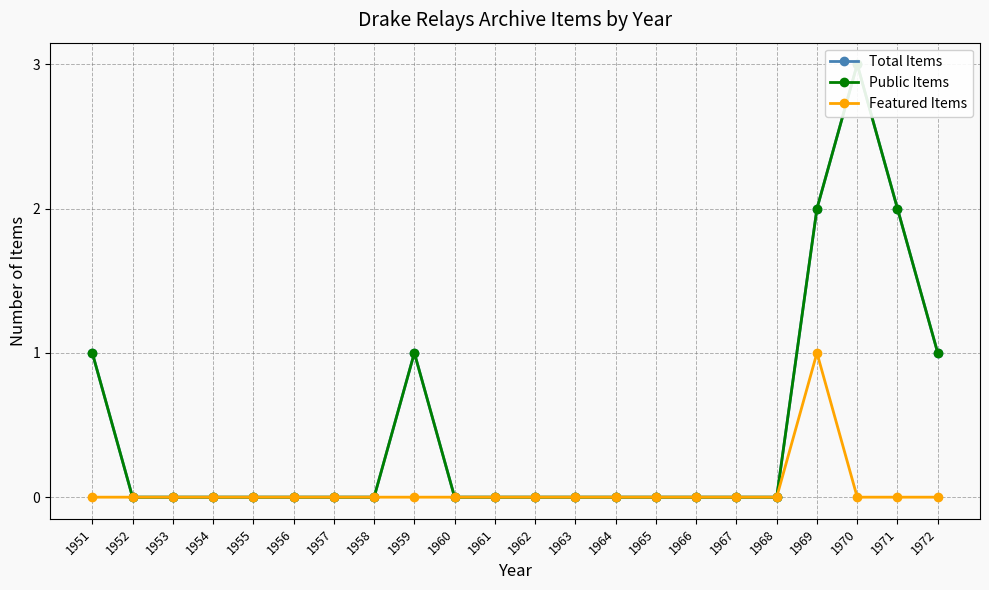

How many data points does each series have?

22